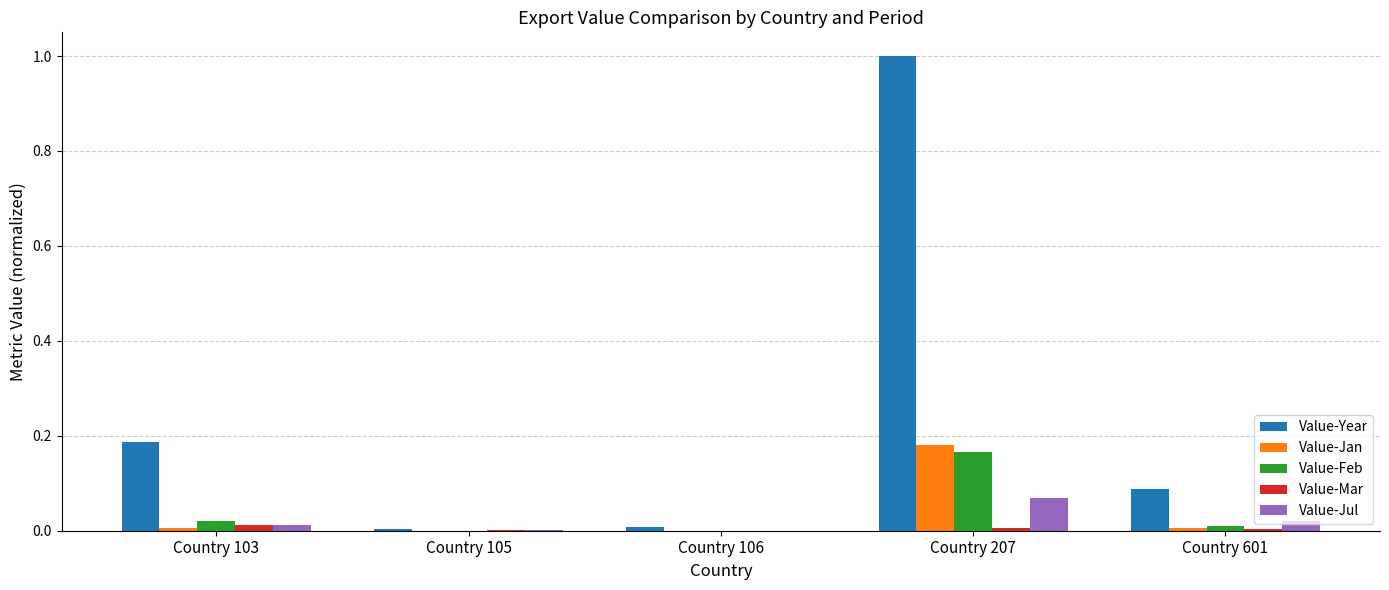

Which series has the largest range (max minus min)?

Value-Year